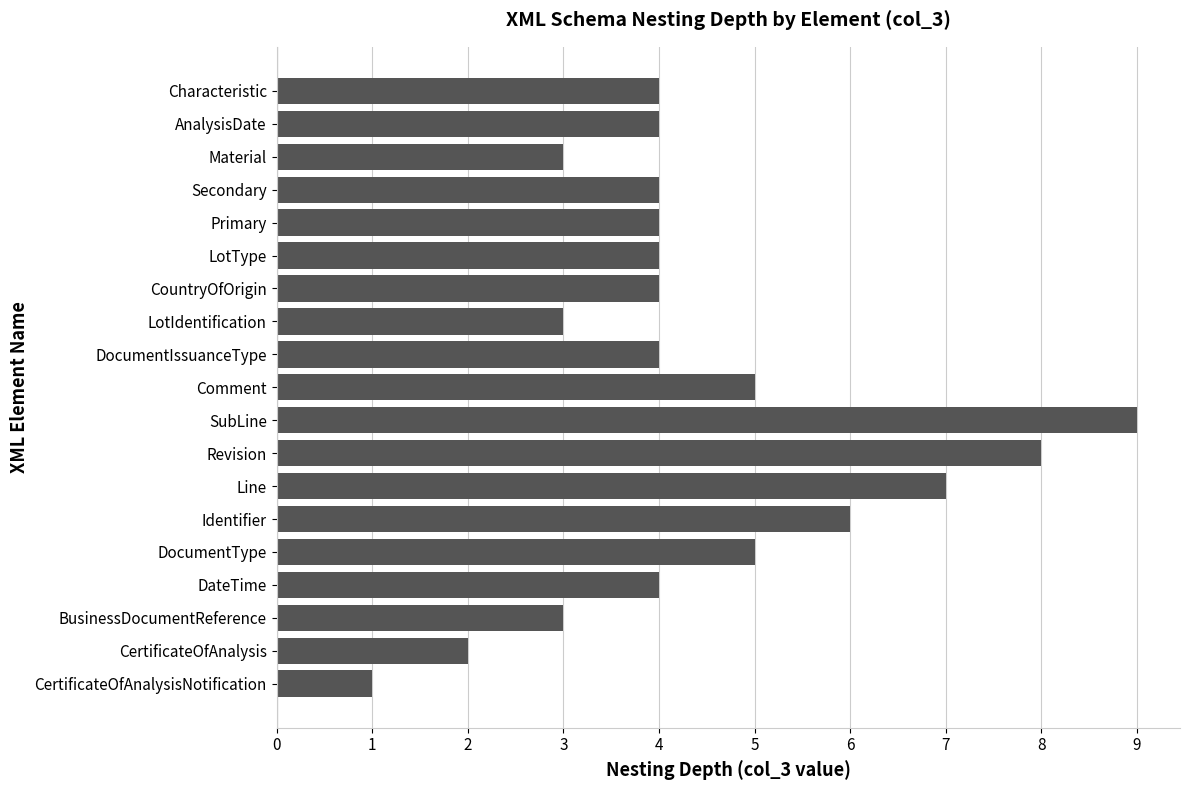

What is the average value?

4